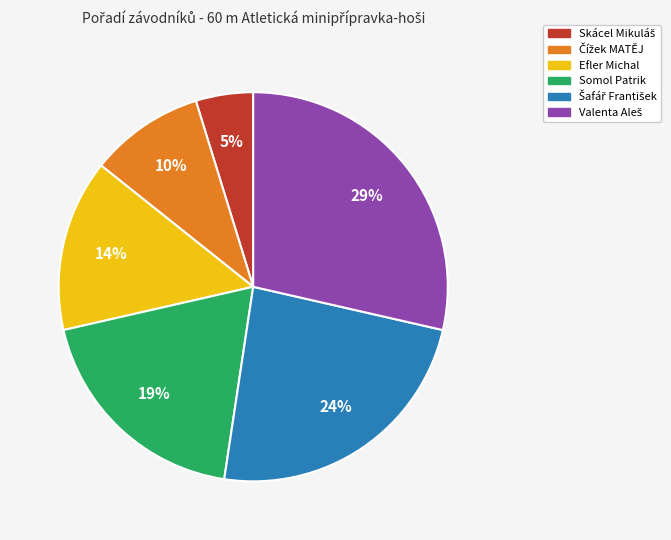

Is there a majority slice in this chart?

No